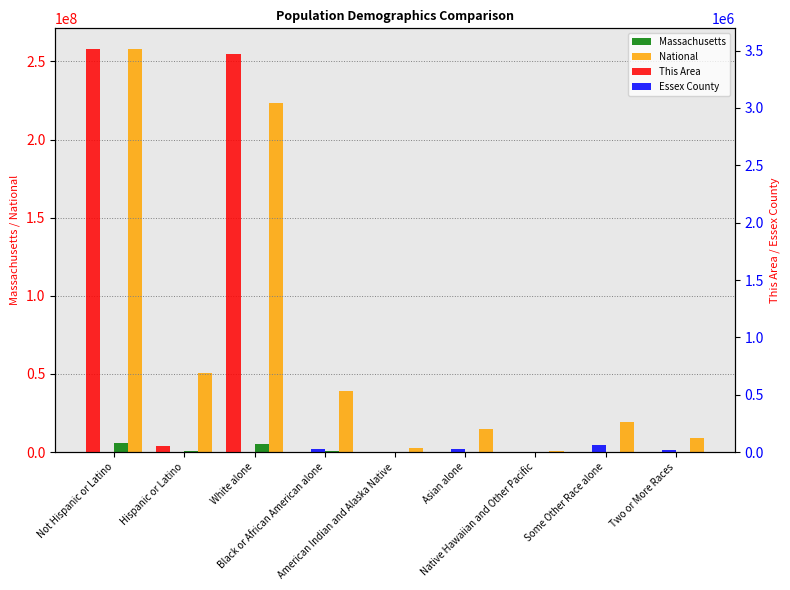

What is the sum of the Essex County values at Two or More Races and White alone?

19845